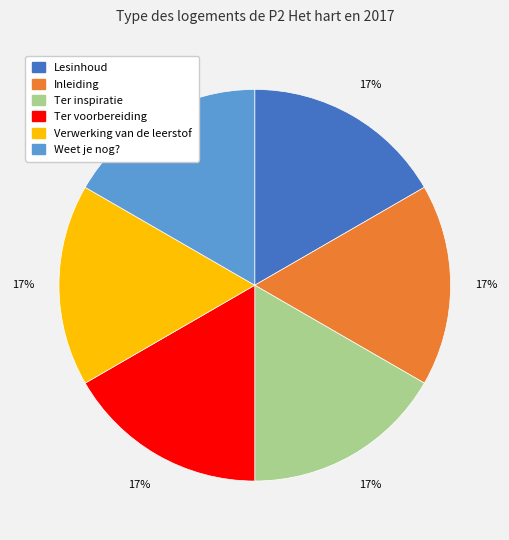

What percentage is the Inleiding slice, to the nearest percent?

17%